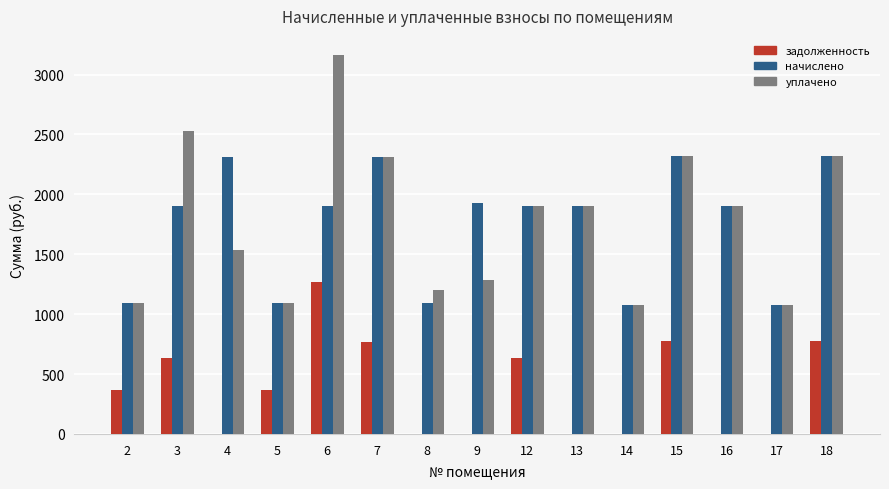

True or false: уплачено has a value of 2718.0 at 12.

False